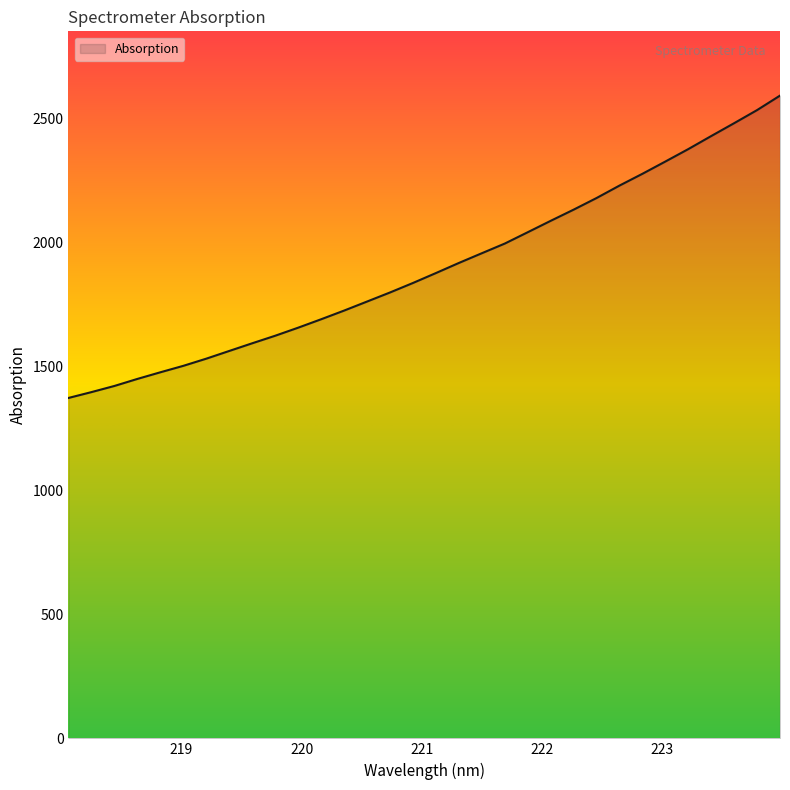

What is the minimum value shown in the chart?

1373.6